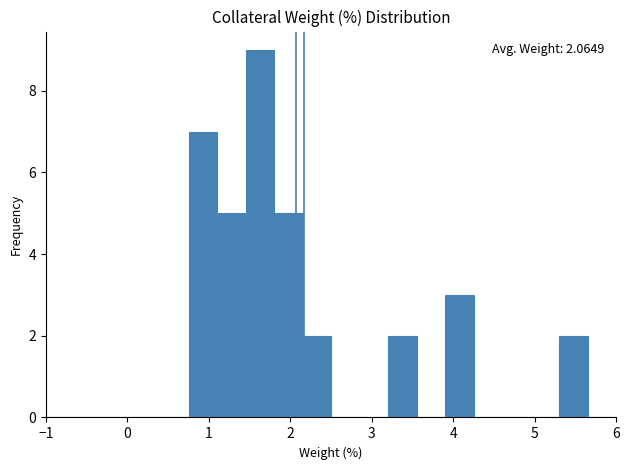

Around what value on the x-axis is the tallest bar? Give the approximate position of its centre, as read against the axis.

1.6